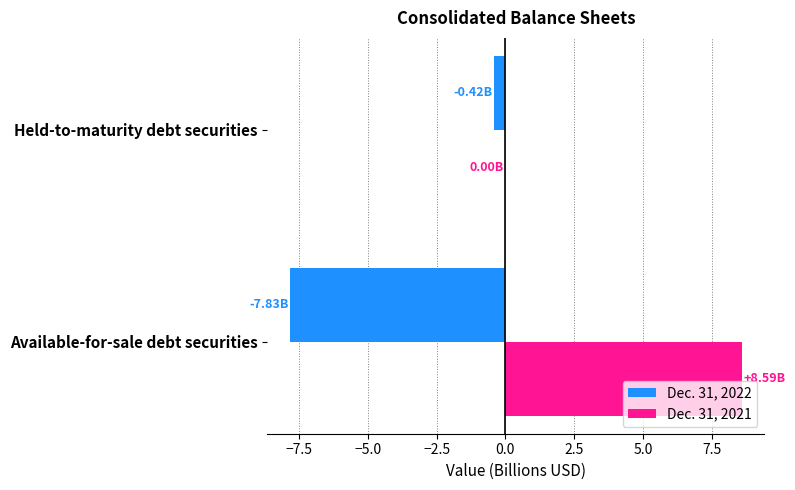

Which series has the largest range (max minus min)?

Dec. 31, 2021